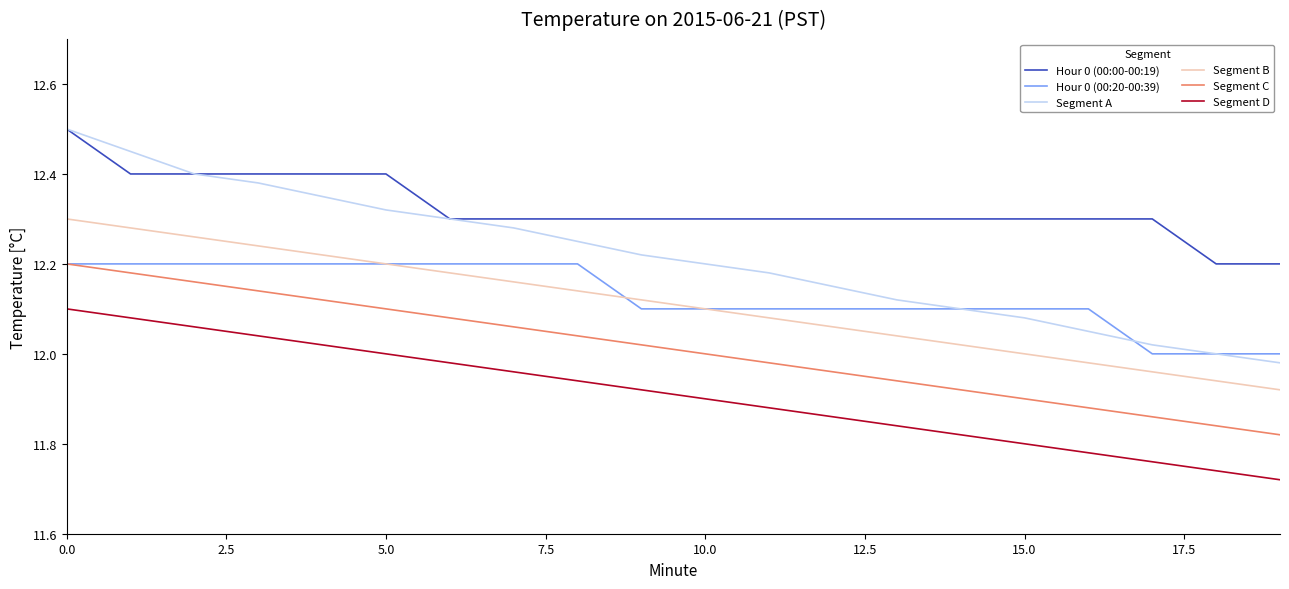

True or false: Hour 0 (00:00-00:19) and Segment C cross at least once.

False